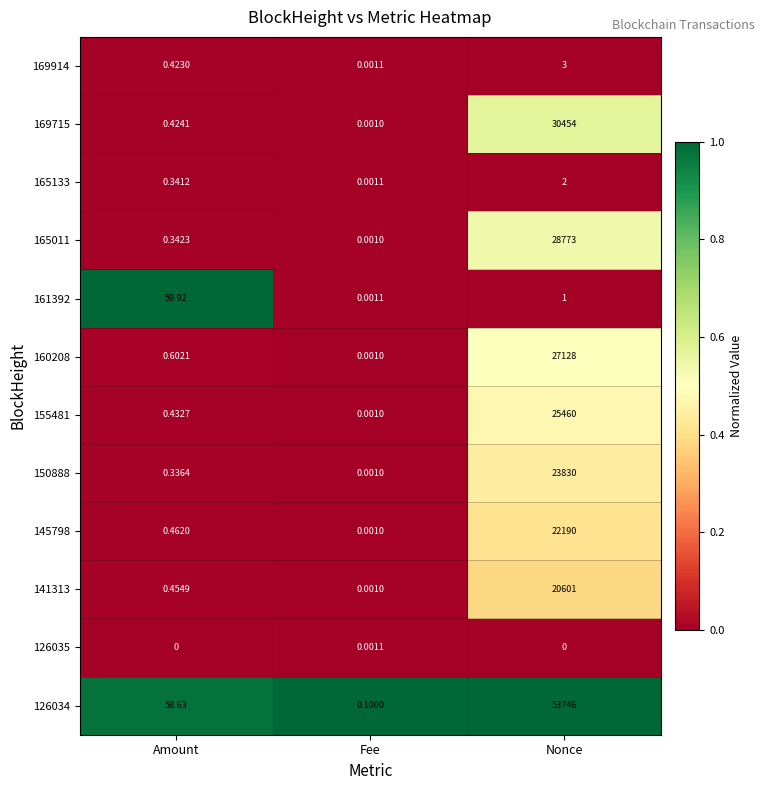

Which series has the largest total across all categories?

126034